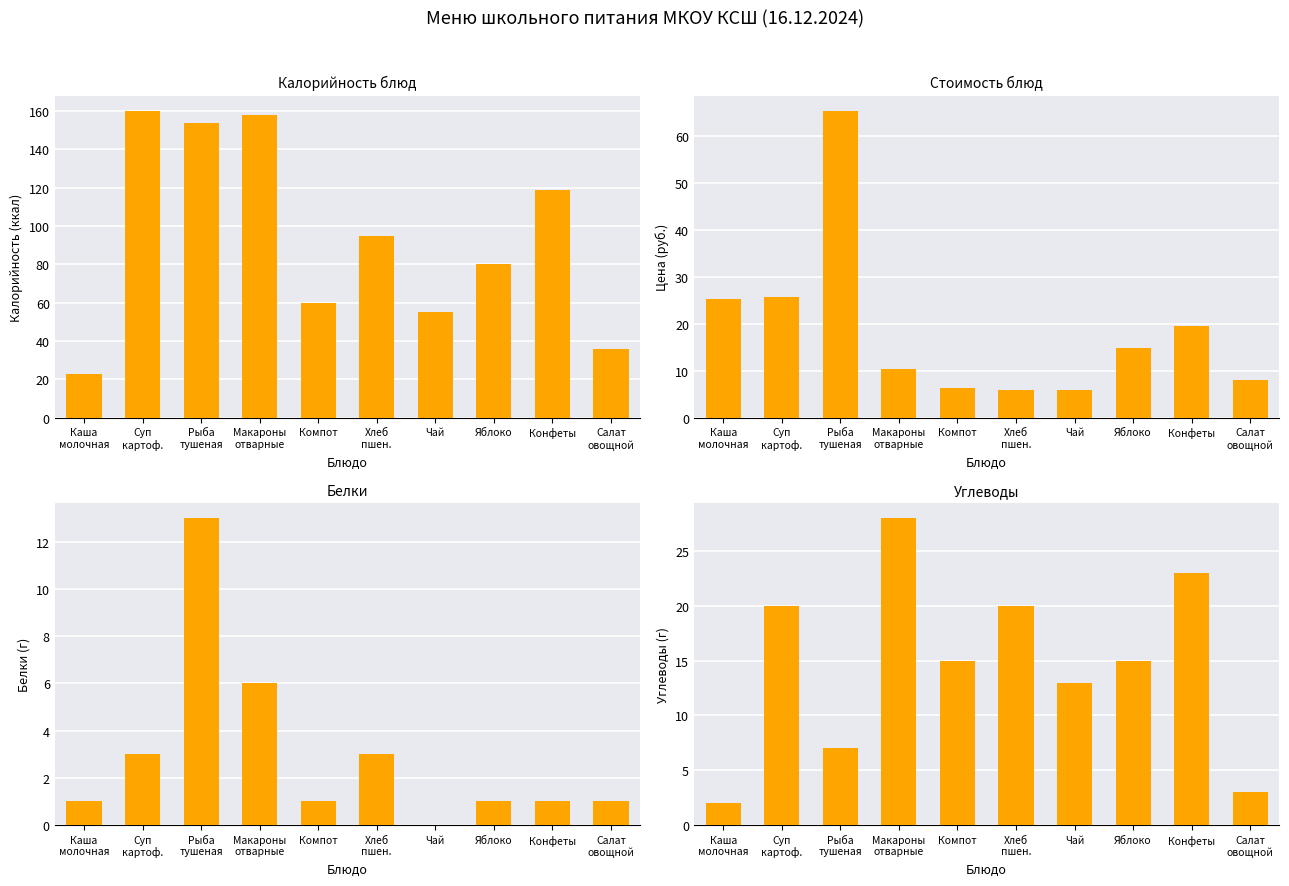

At which category does the chart reach its minimum across all series?

Чай